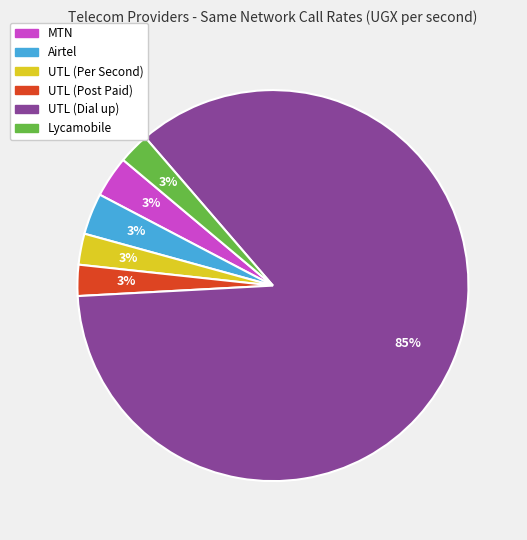

Which slice is the largest?

UTL (Dial up)